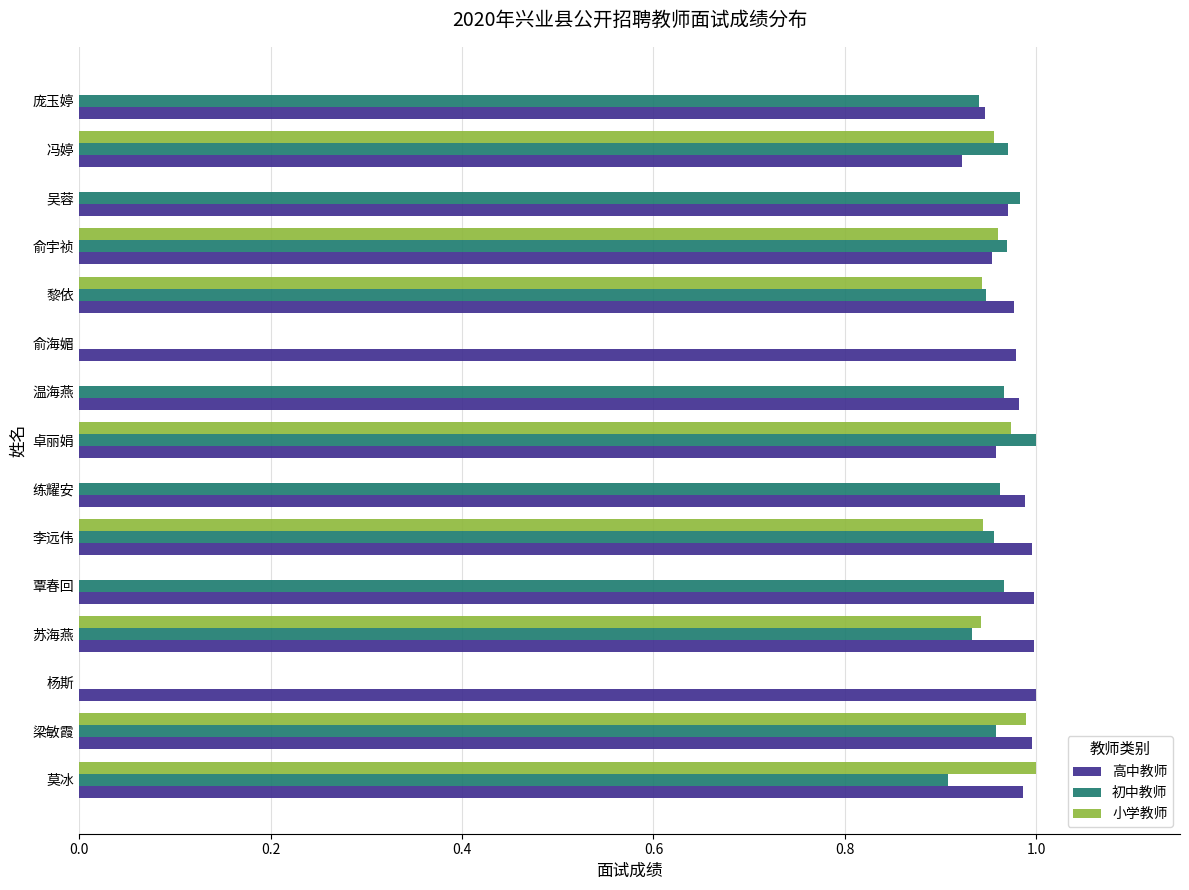

What is the sum of the 高中教师 values at 杨斯 and 俞宇祯?

2.0